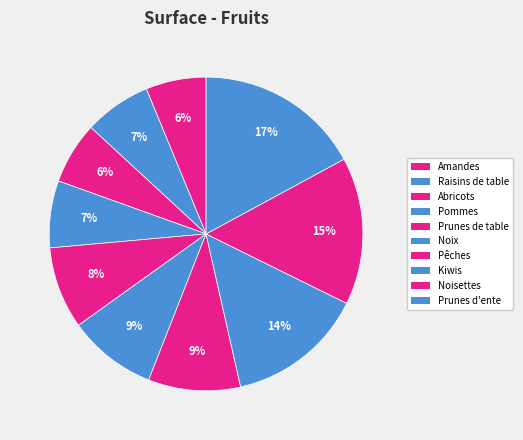

To the nearest percent, what is the average slice percentage?

10%